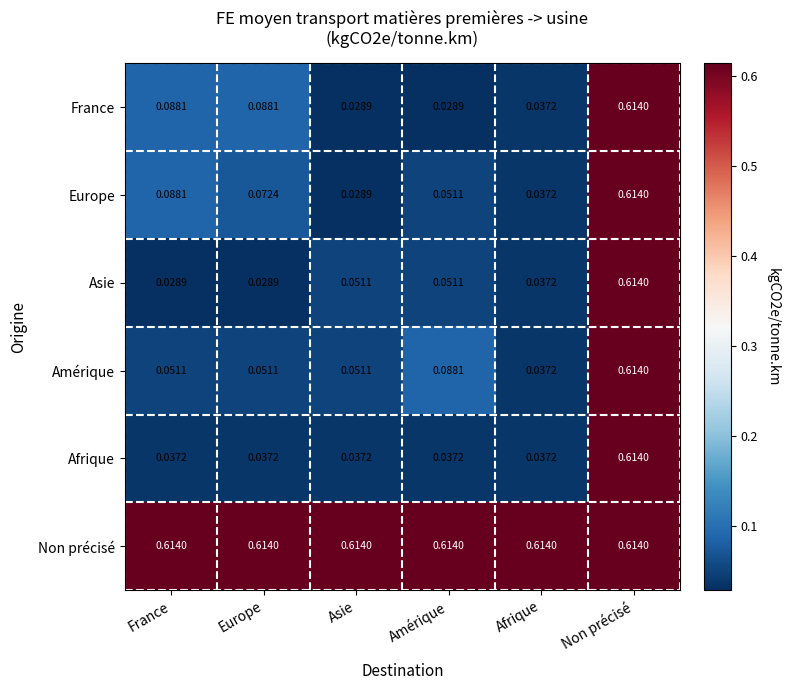

At how many categories does at least one series exceed 0?

6